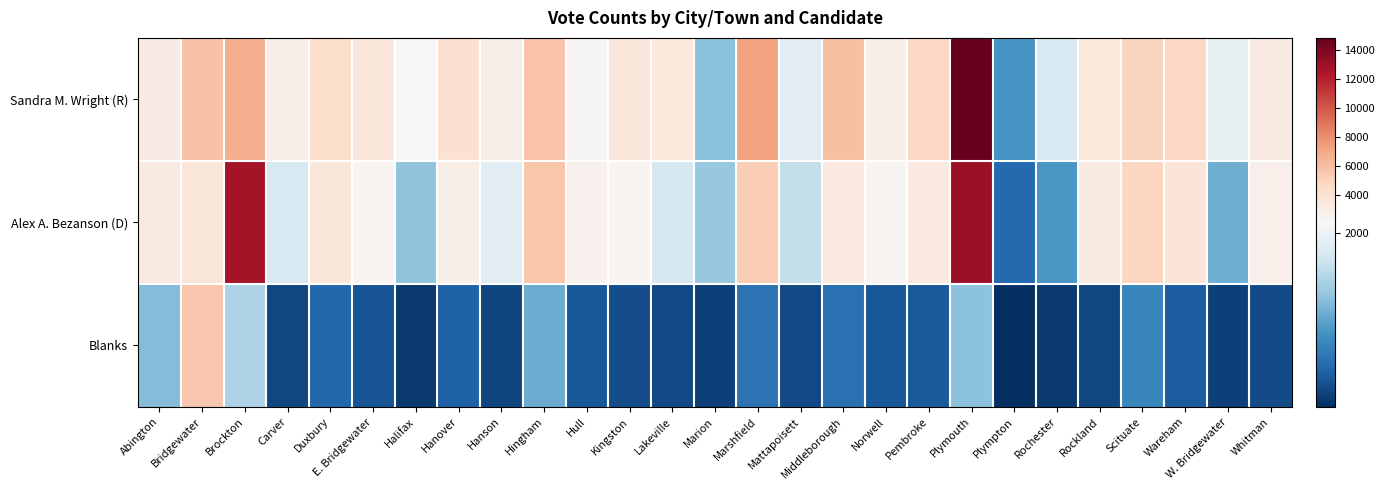

What is the maximum value shown in the chart?

14864